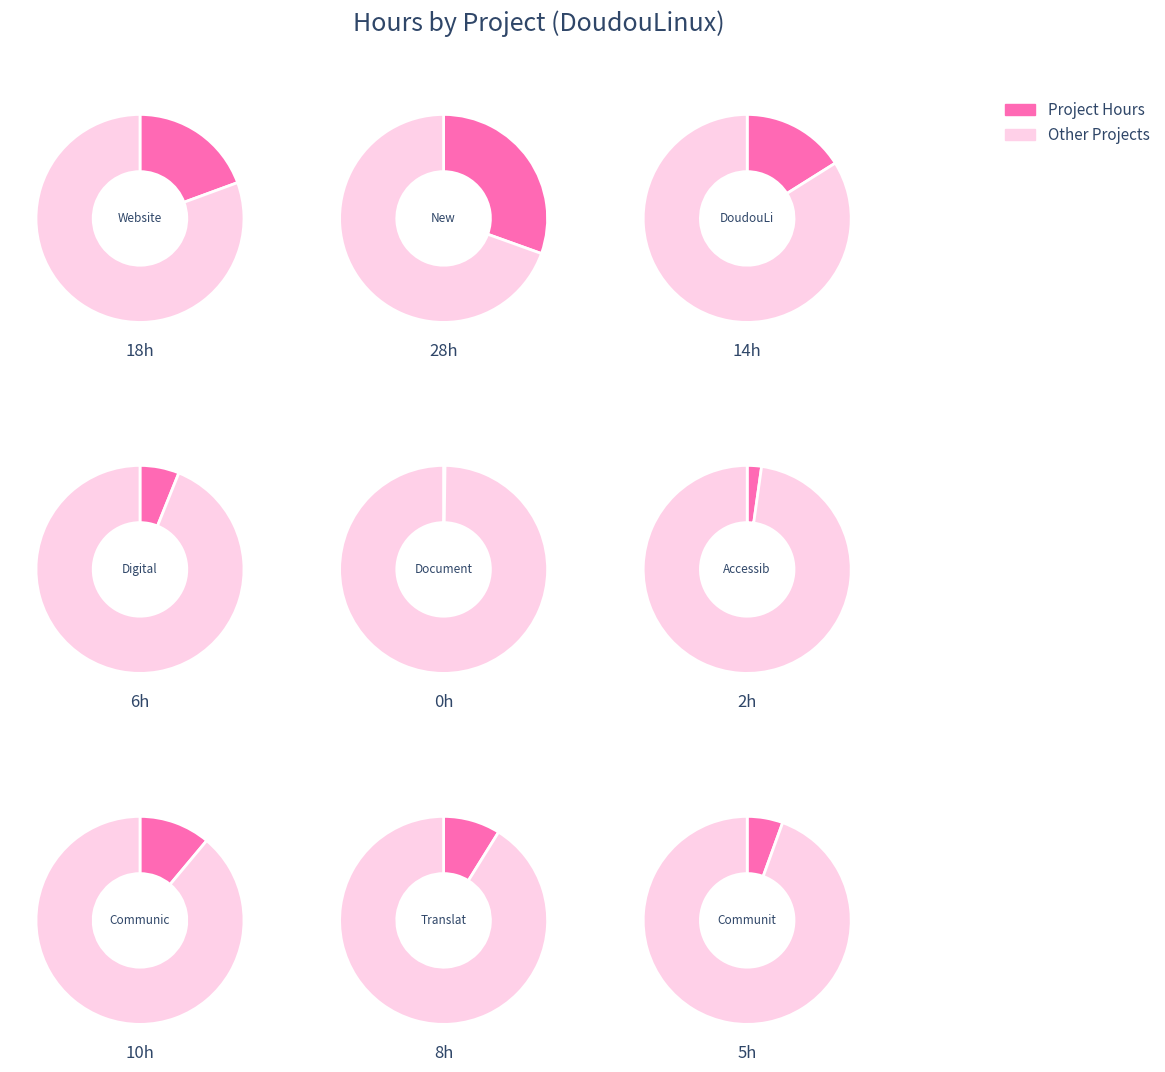

How many slices are in this pie chart?

9